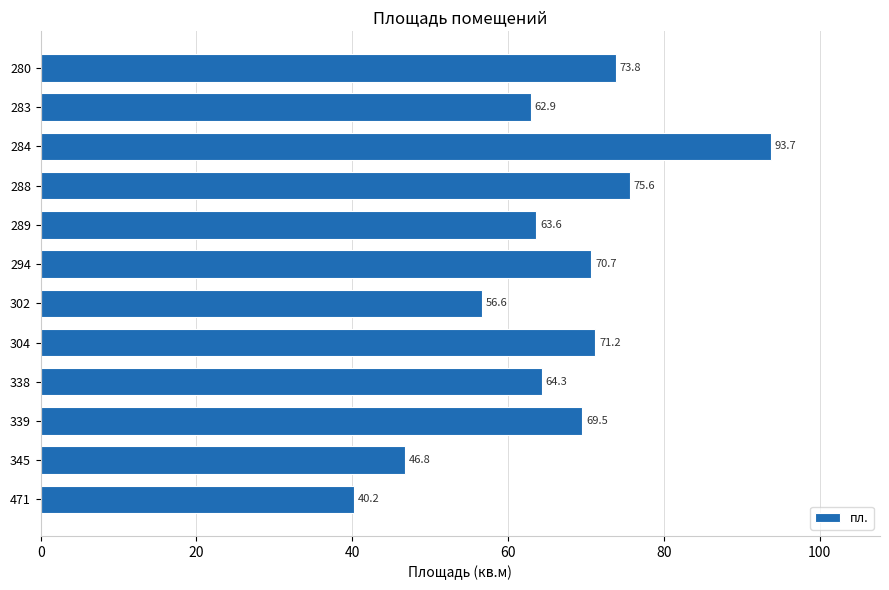

Approximately how many times larger is the value at 289 compared to 471?

1.6